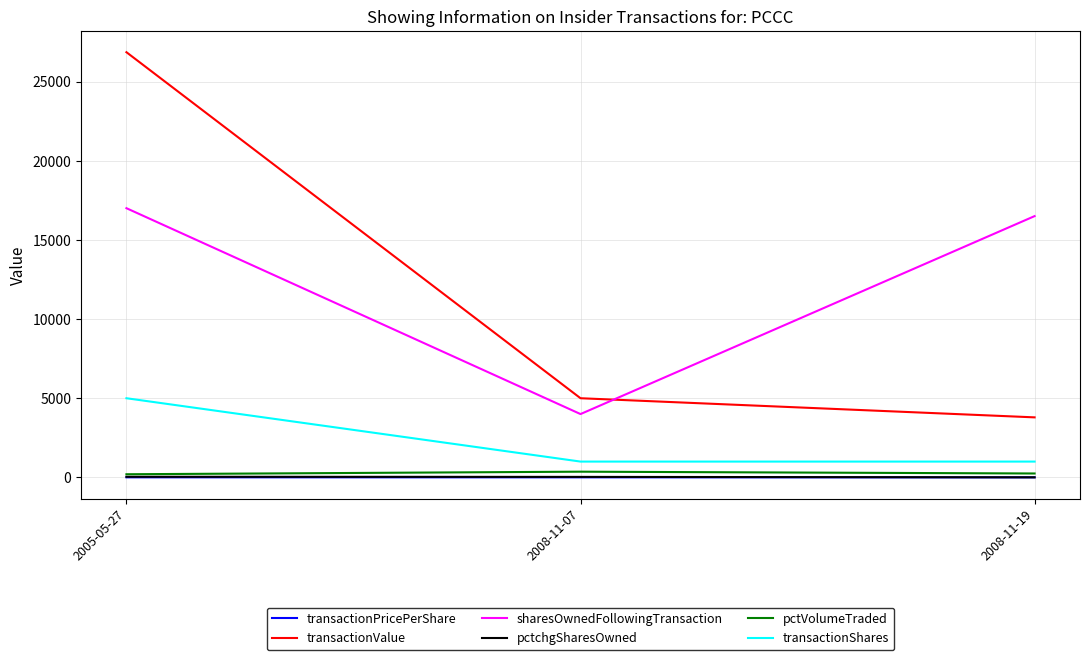

Count the number of categories in the chart.

3